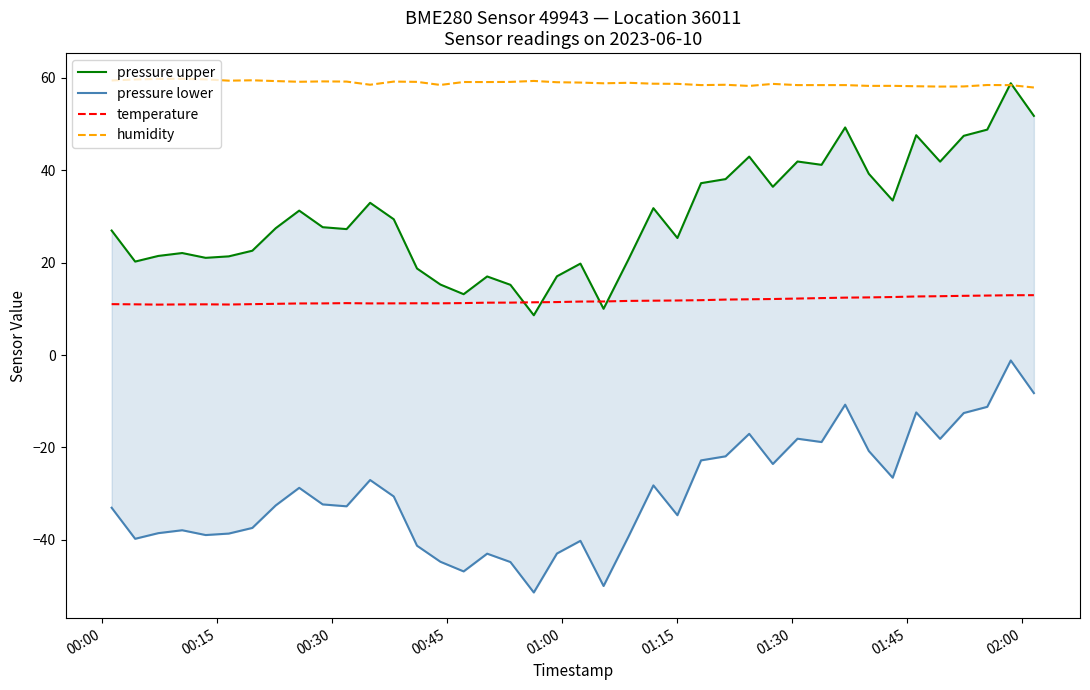

At how many categories does at least one series exceed -50?

40